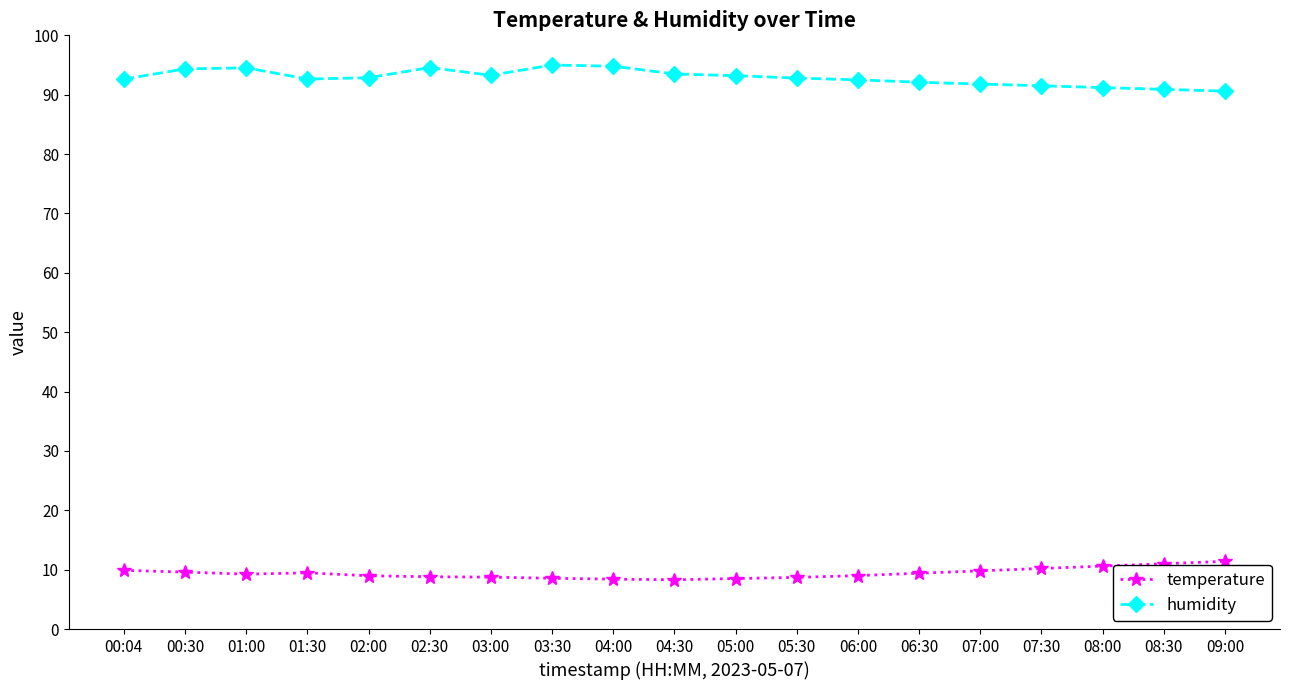

How many categories are shown in the chart?

19